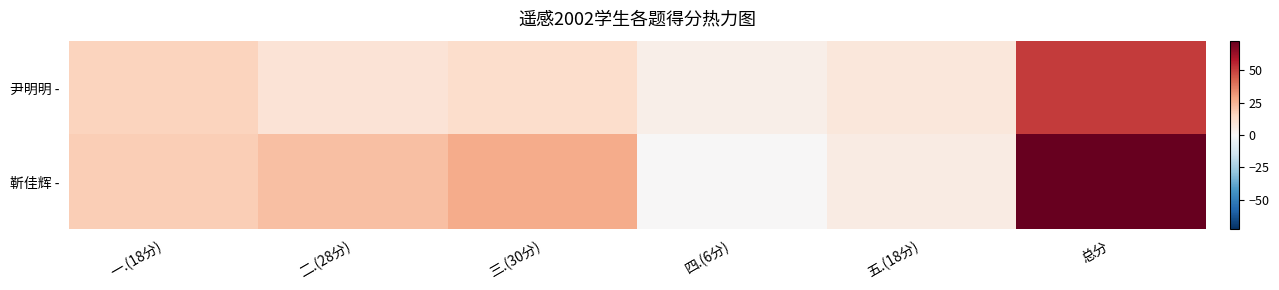

List the series in order of their peak value, lowest first.

尹明明 -, 靳佳辉 -